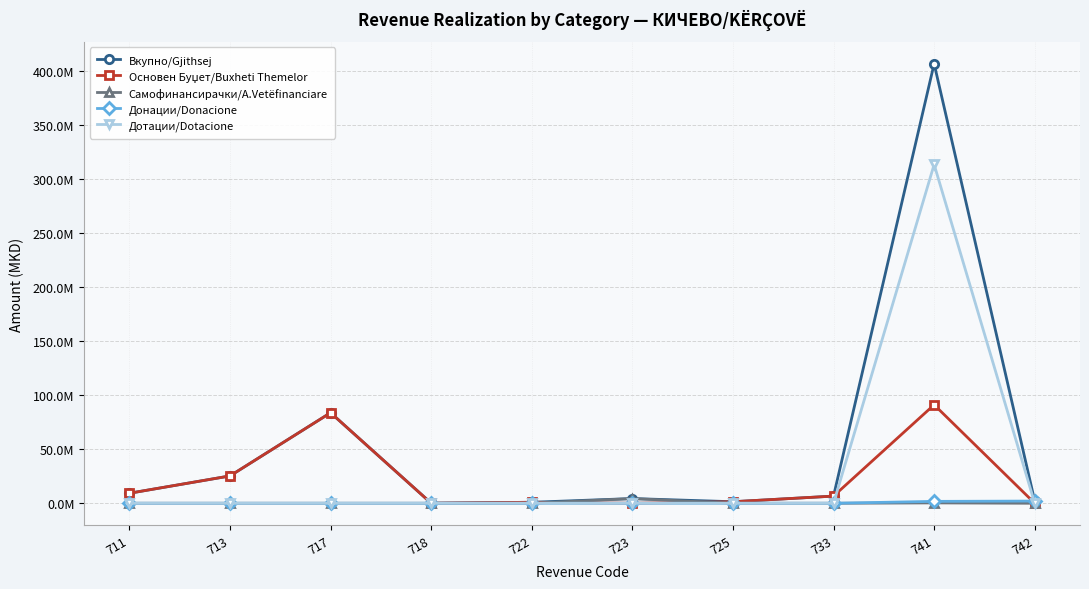

At which label does Вкупно/Gjithsej reach its minimum?

718